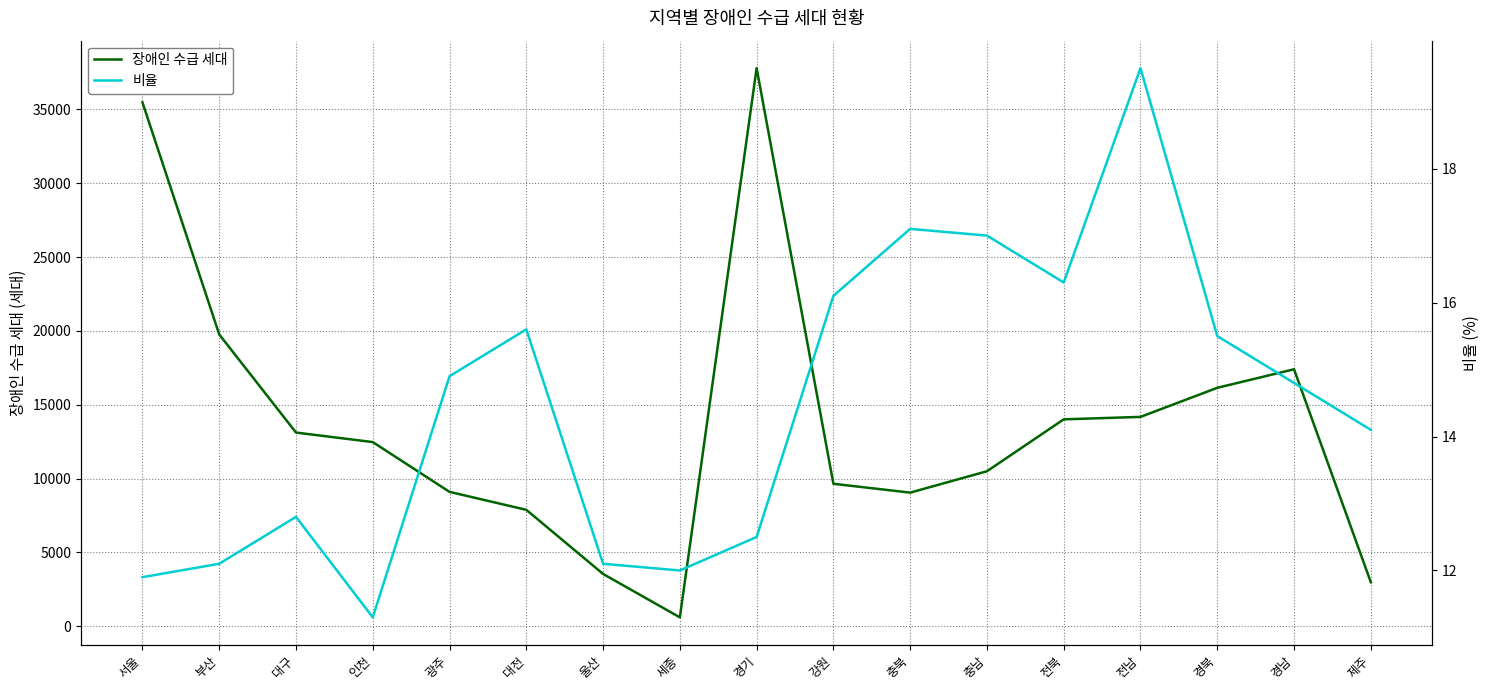

True or false: 장애인 수급 세대 and 비율 intersect in this chart.

False